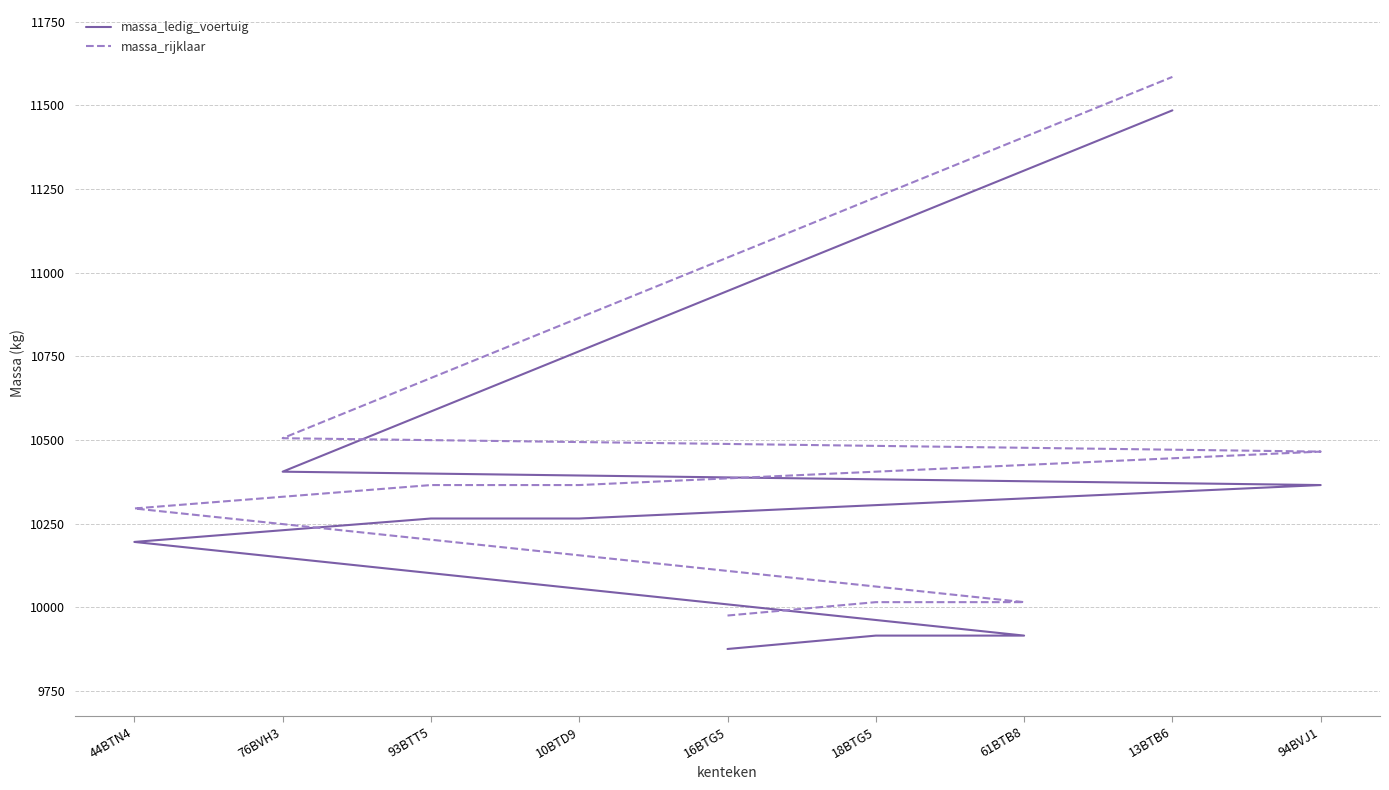

What is the label of the 9th point from the right?

16BTG5